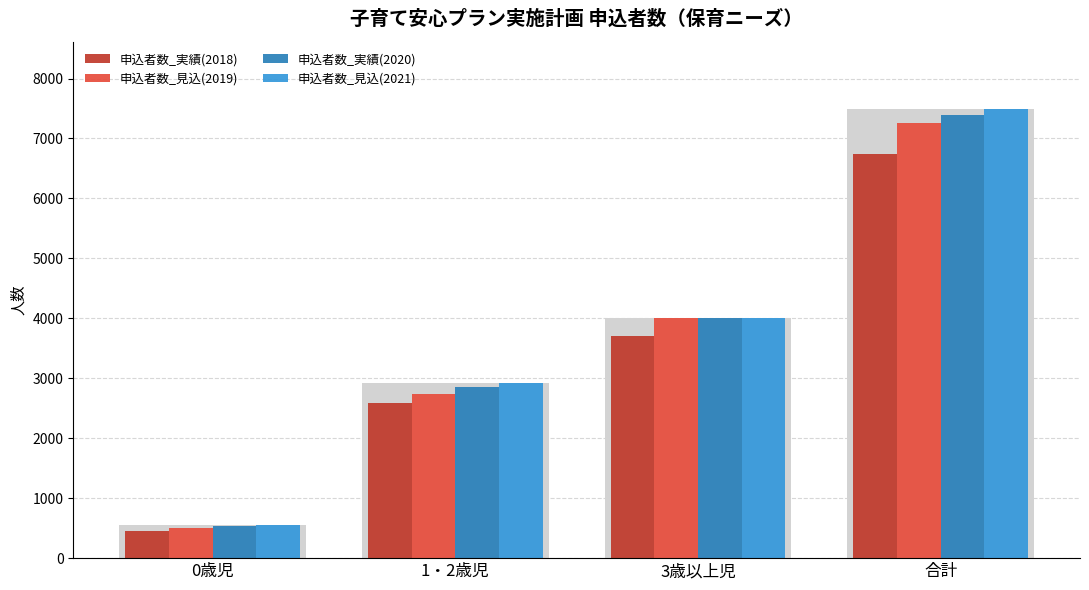

Which category has the highest value in the 申込者数_見込(2021) series?

合計